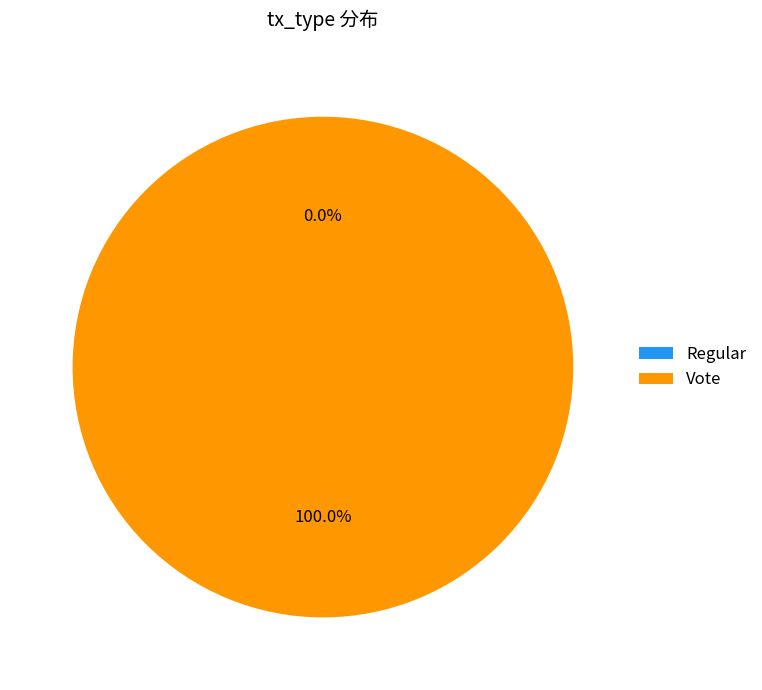

What is the smallest slice in the pie chart?

Regular